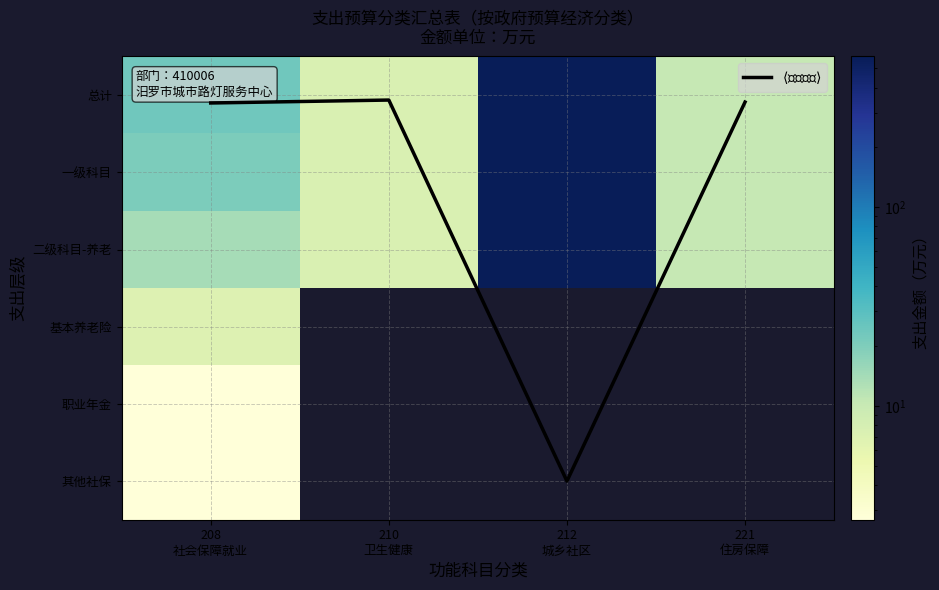

Which label corresponds to the largest value in the chart?

212
城乡社区